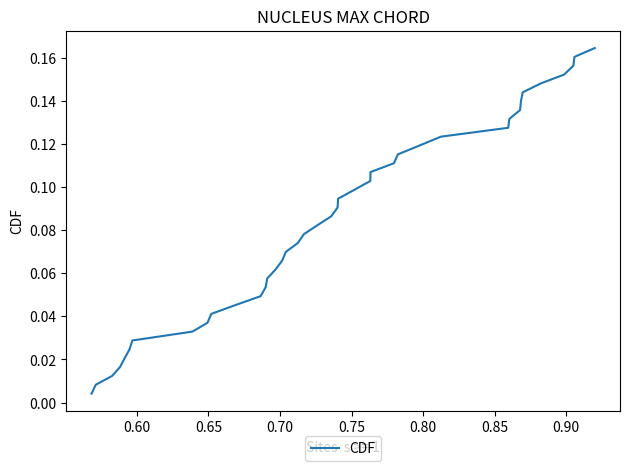

How many lines are shown in the chart?

1